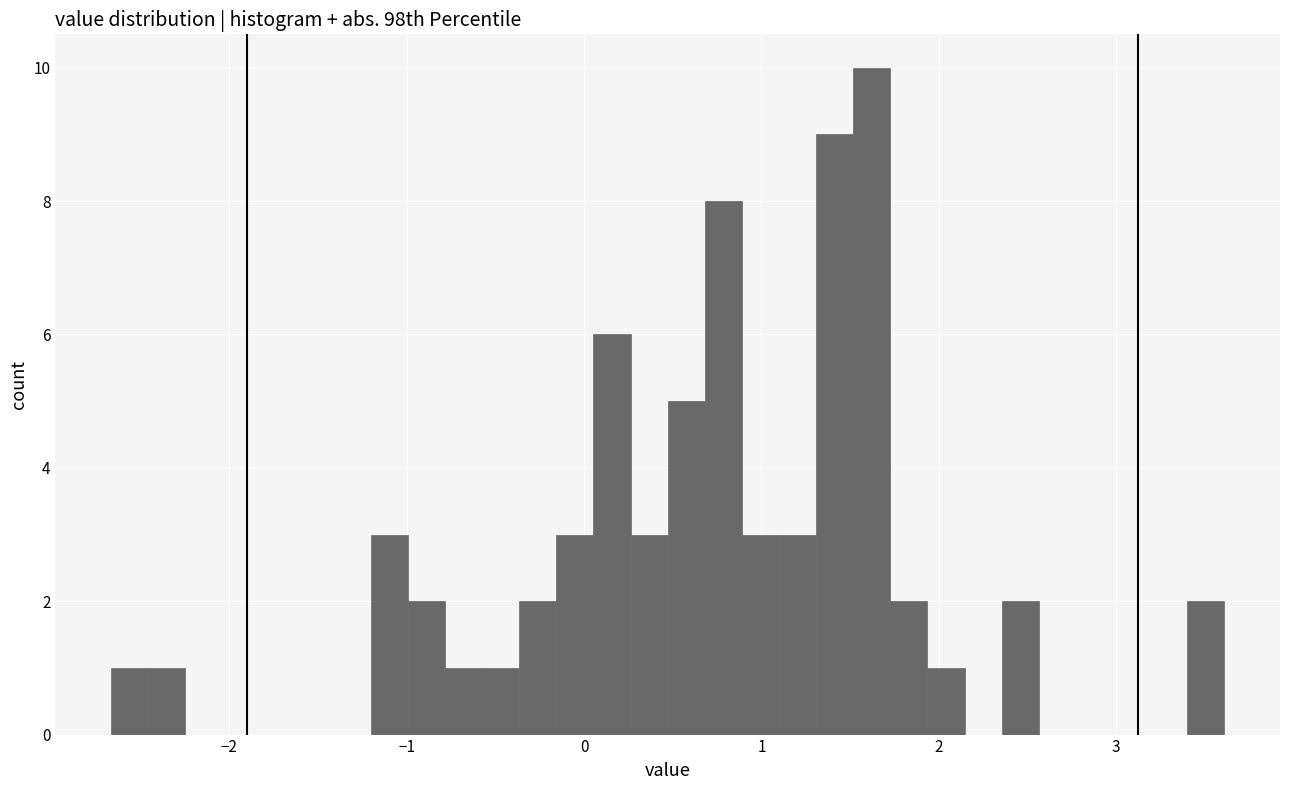

Read against the x-axis, roughly where is the centre of the tallest bar?

1.6